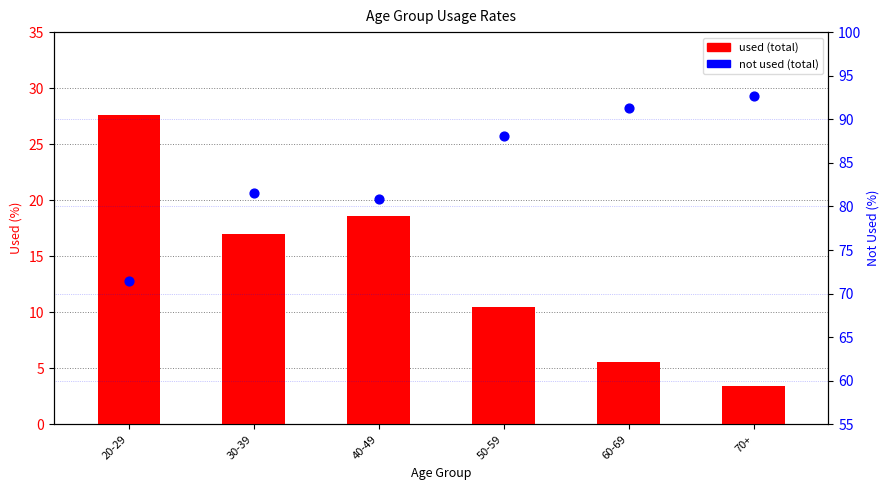

What is the total value across all series at 40-49?

99.4